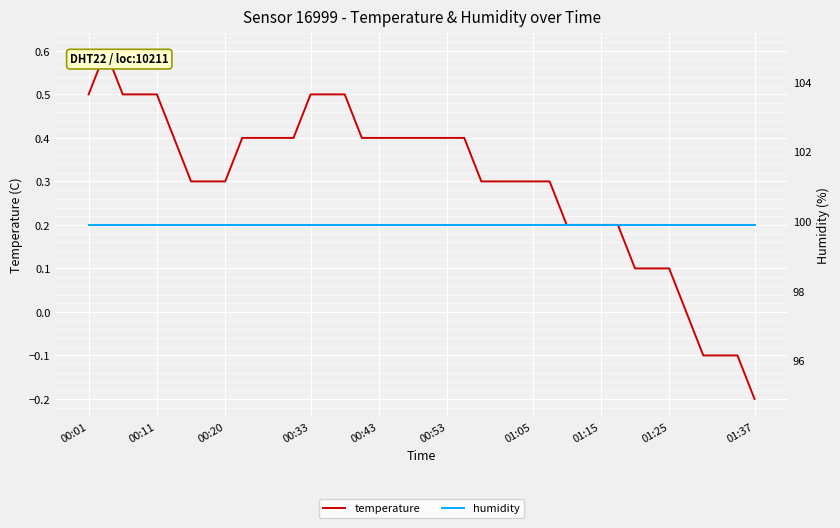

What is the maximum value for temperature?

0.6